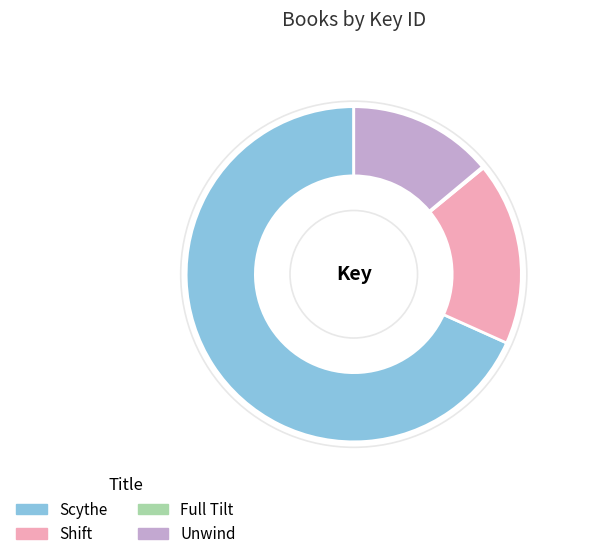

Between Unwind and Scythe, which is larger?

Scythe